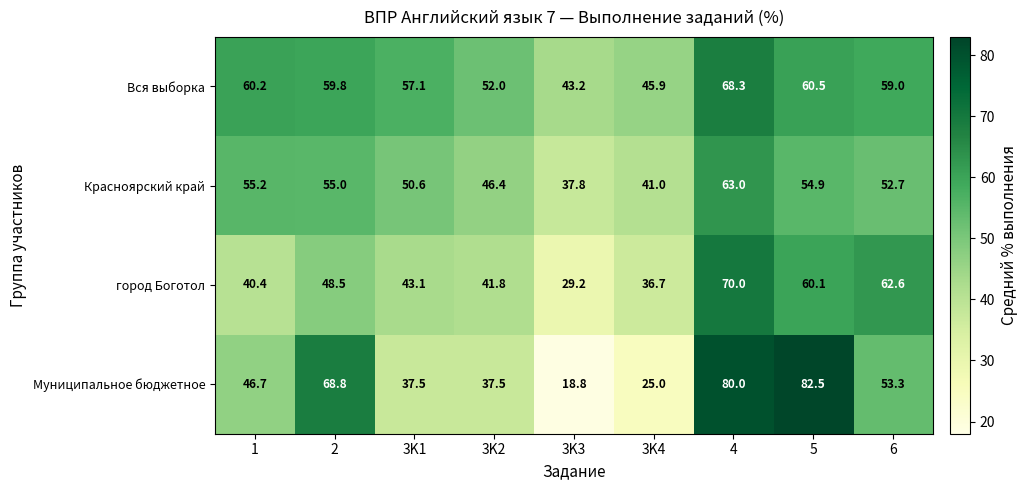

Which series has the largest range (max minus min)?

Муниципальное бюджетное